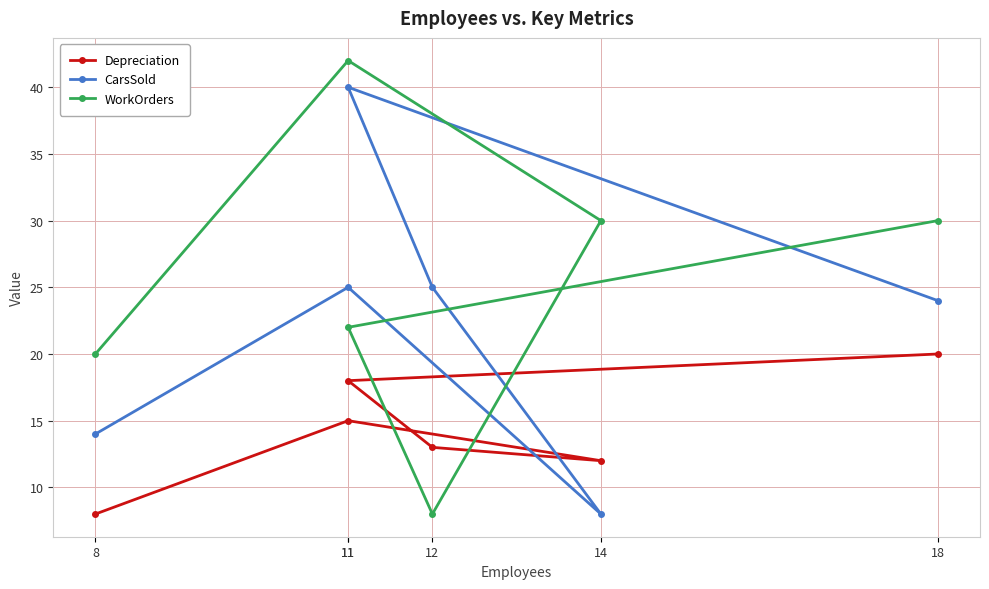

Which has a higher value, 12 or 8?

12